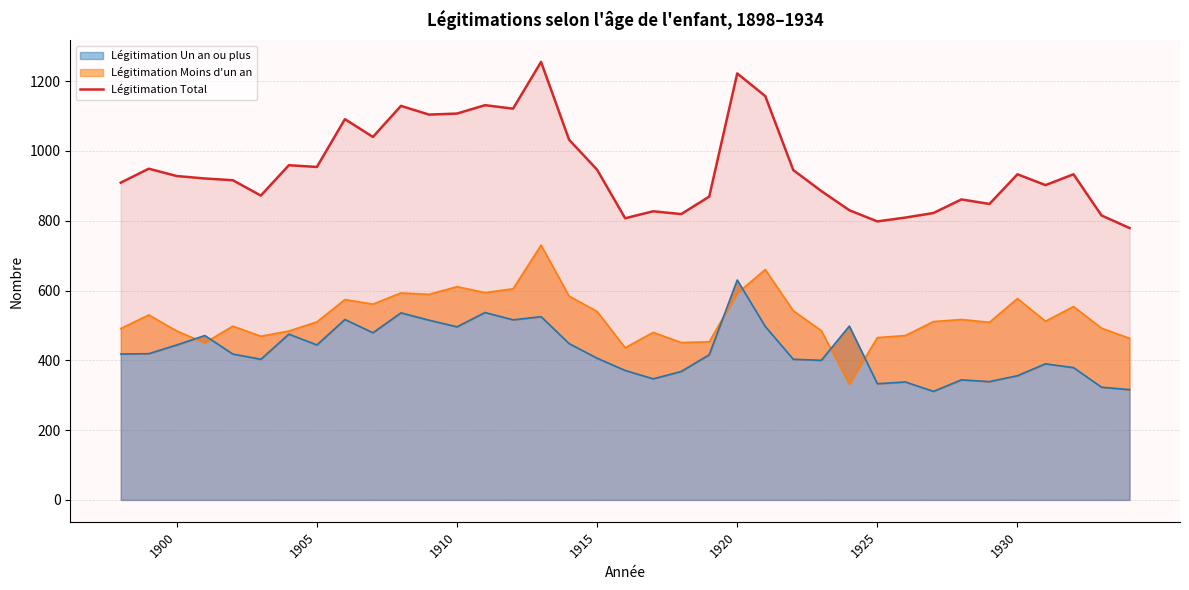

What is the sum of all values?

35225